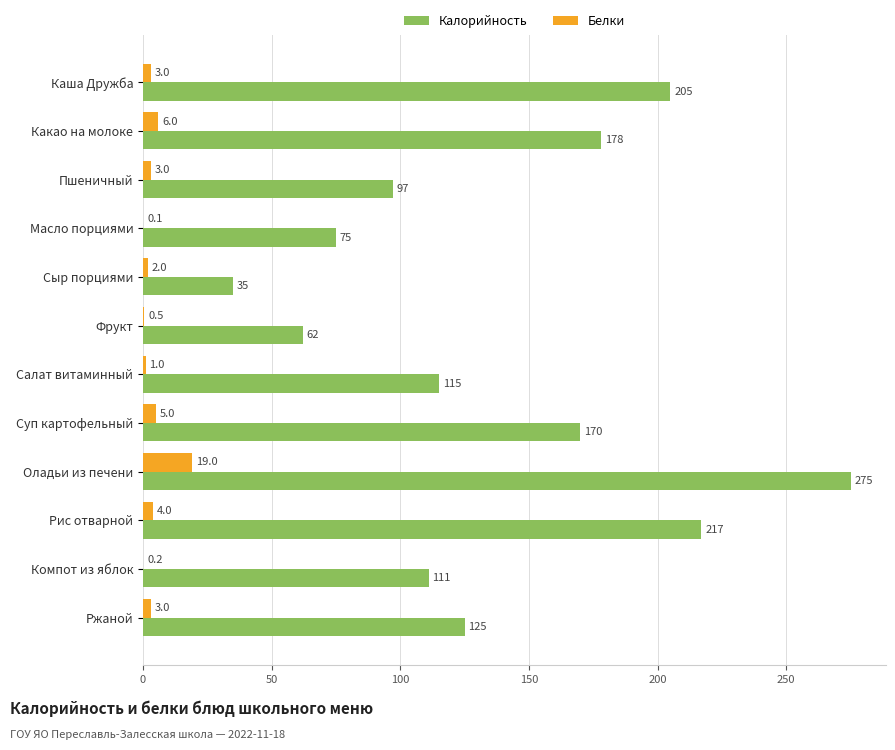

Which series changed the most between Рис отварной and Компот из яблок?

Калорийность